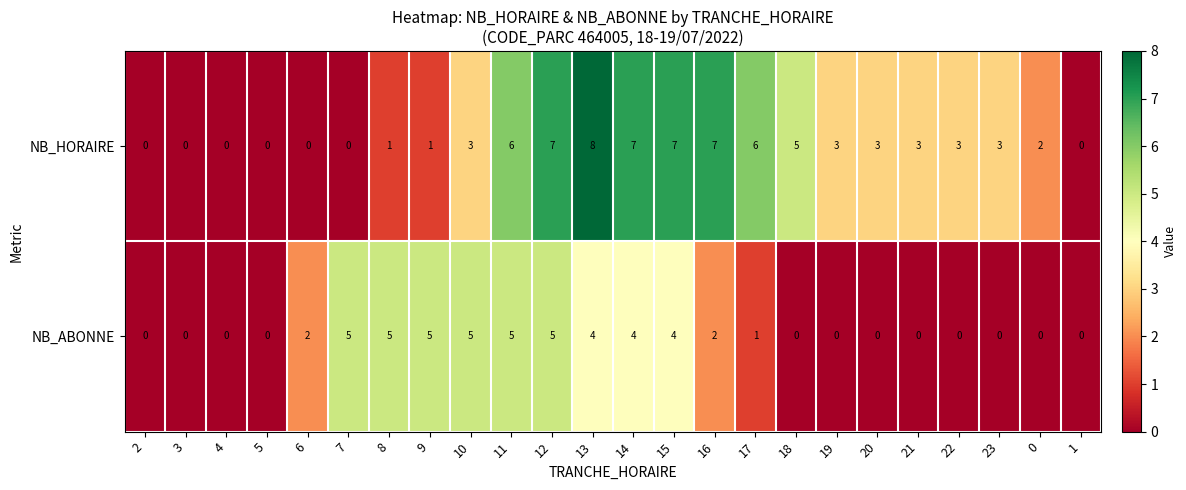

List the series in order of their overall mean, highest first.

NB_HORAIRE, NB_ABONNE